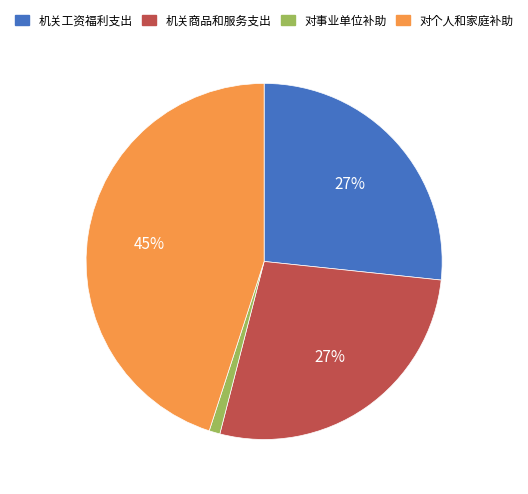

To the nearest percent, what is the difference between the largest and smallest slice percentages?

44%